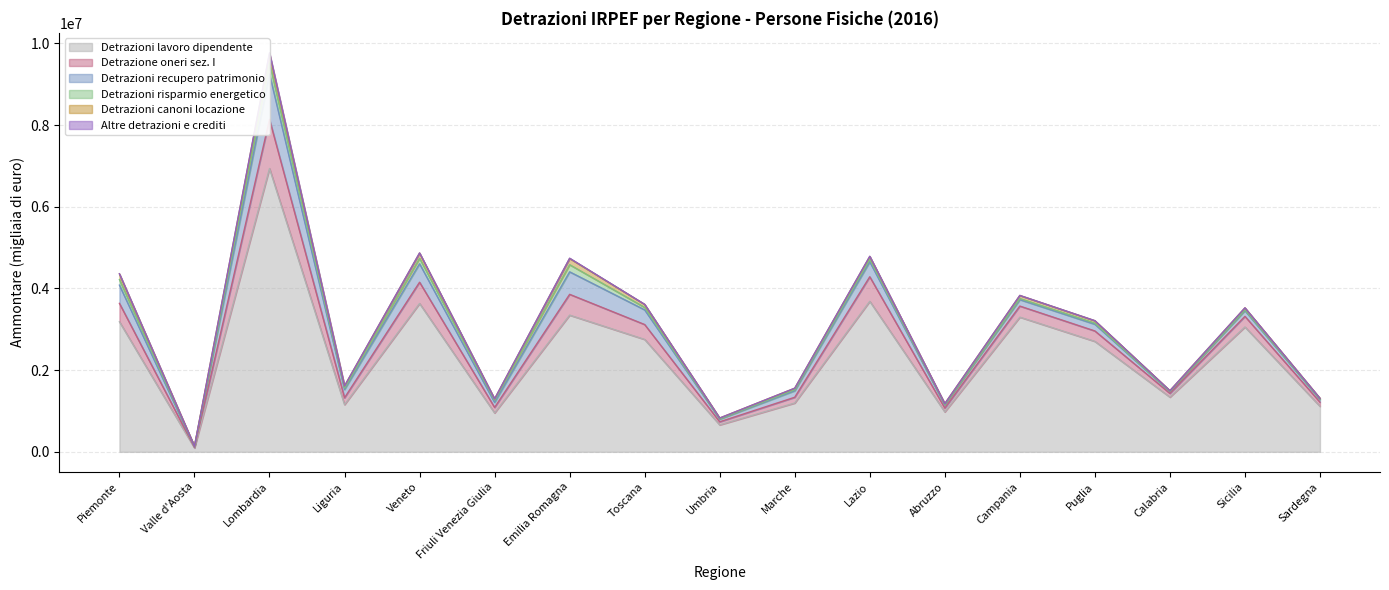

The Detrazioni risparmio energetico series shows 20656 at Liguria. True or false?

False